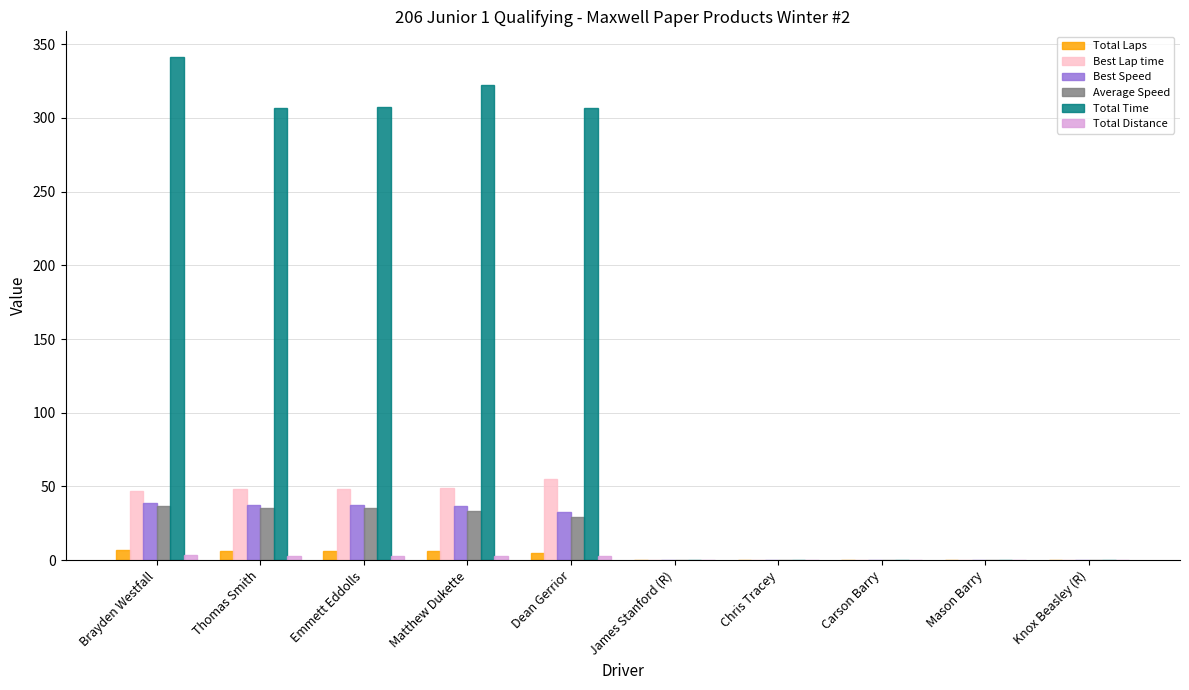

What is the sum of all Best Speed values?

182.8